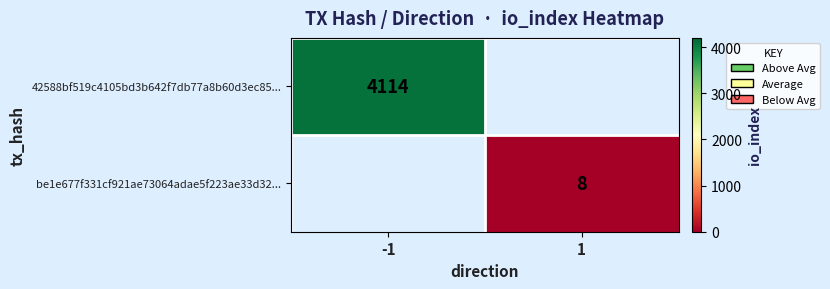

Is the value of 42588bf519c4105bd3b642f7db77a8b60d3ec85... at -1 greater than the value of be1e677f331cf921ae73064adae5f223ae33d32... at 1?

Yes